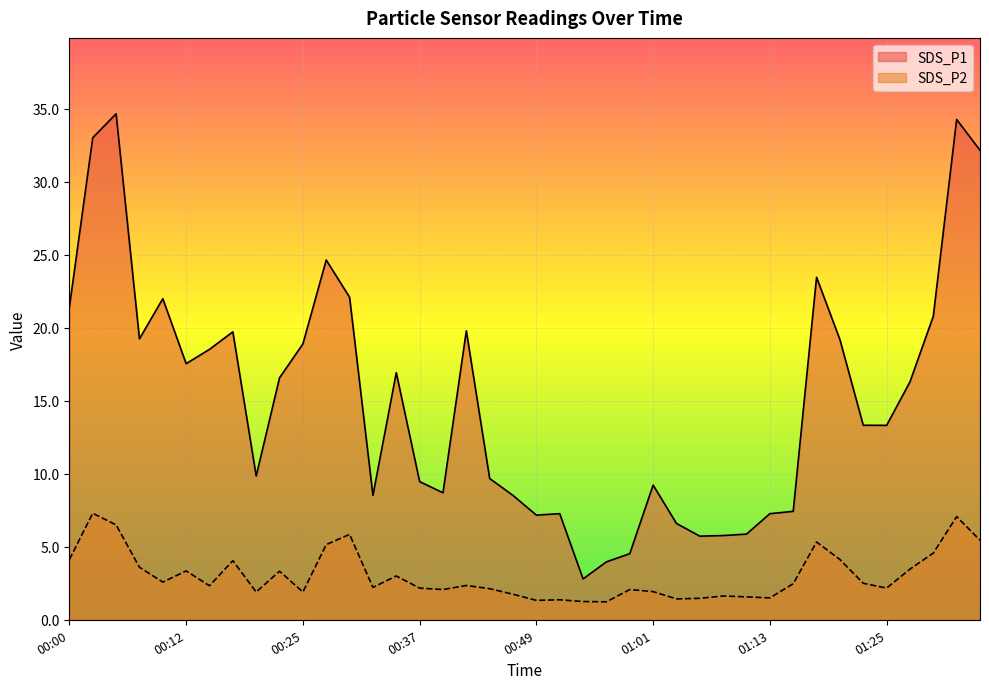

How many data points in SDS_P1 are less than 16?

20